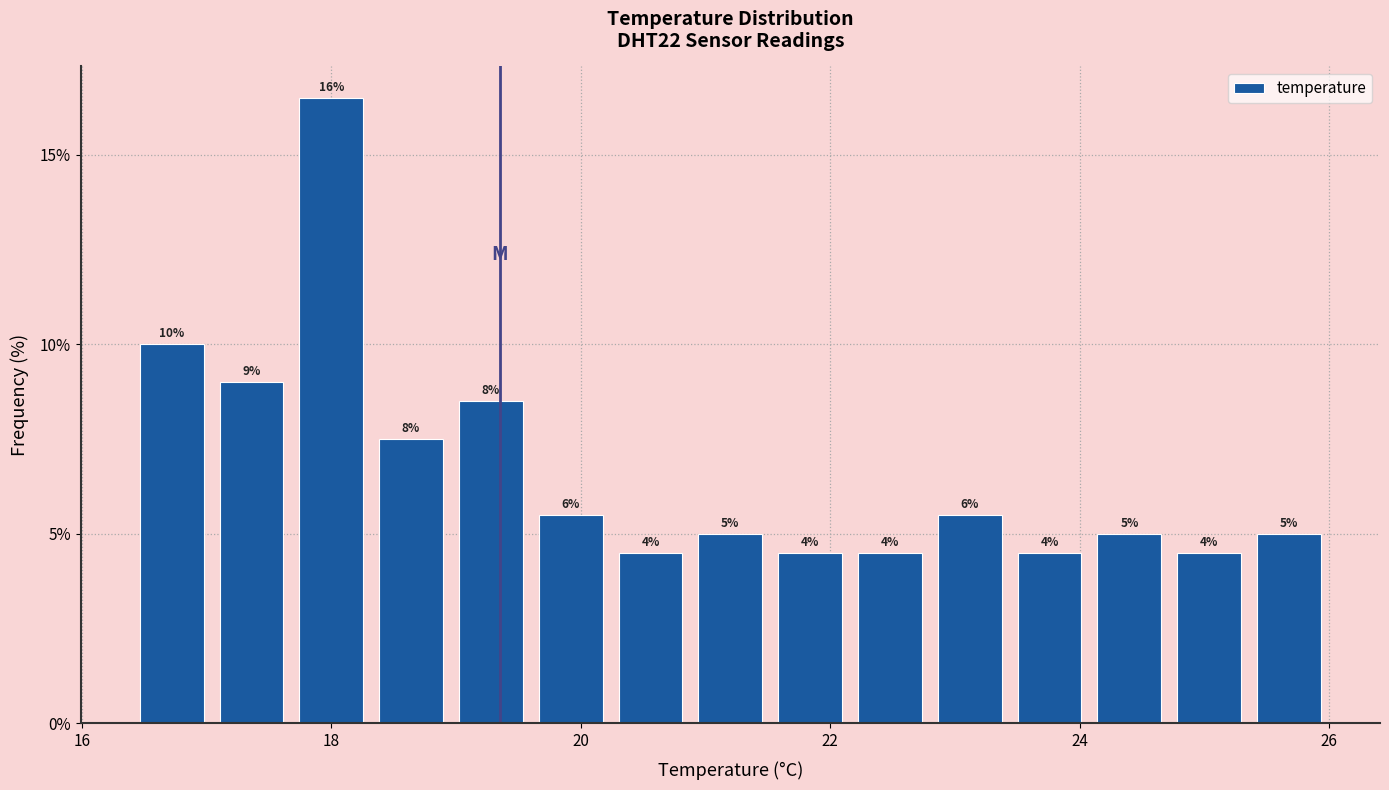

Around what value on the x-axis is the tallest bar? Give the approximate position of its centre, as read against the axis.

18.0